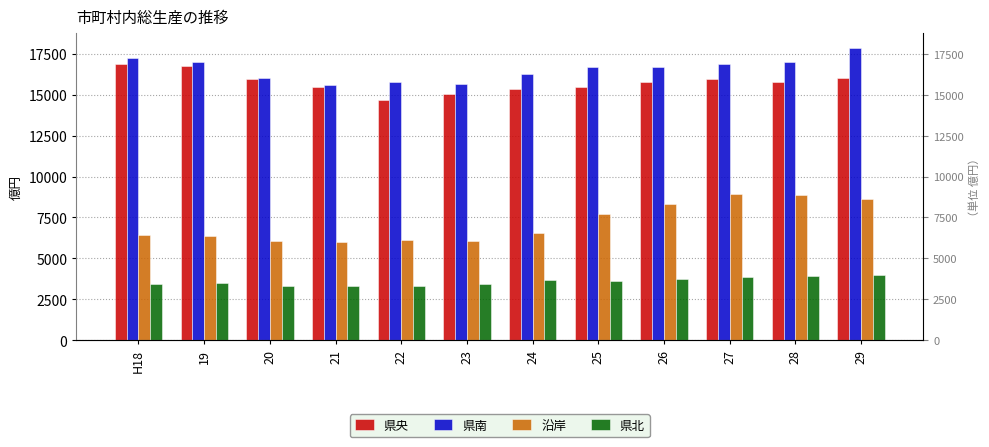

Reading left to right, list all the values displayed in this chart.

県央: 16881.4	16784.2	15947.3	15473.6	14686.5	15040.3	15376.6	15457.6	15772.7	15962.9	15776.8	16028.6
県南: 17220.7	16985.0	16024.1	15608.8	15773.4	15670.0	16244.1	16687.7	16690.4	16894.6	16999.7	17864.6
沿岸: 6416.4	6391.7	6090.8	5981.2	6146.9	6053.4	6525.5	7733.3	8340.4	8907.3	8855.7	8628.8
県北: 3459.8	3476.1	3339.4	3305.8	3332.8	3456.5	3694.7	3635.0	3769.3	3862.6	3917.0	3990.5